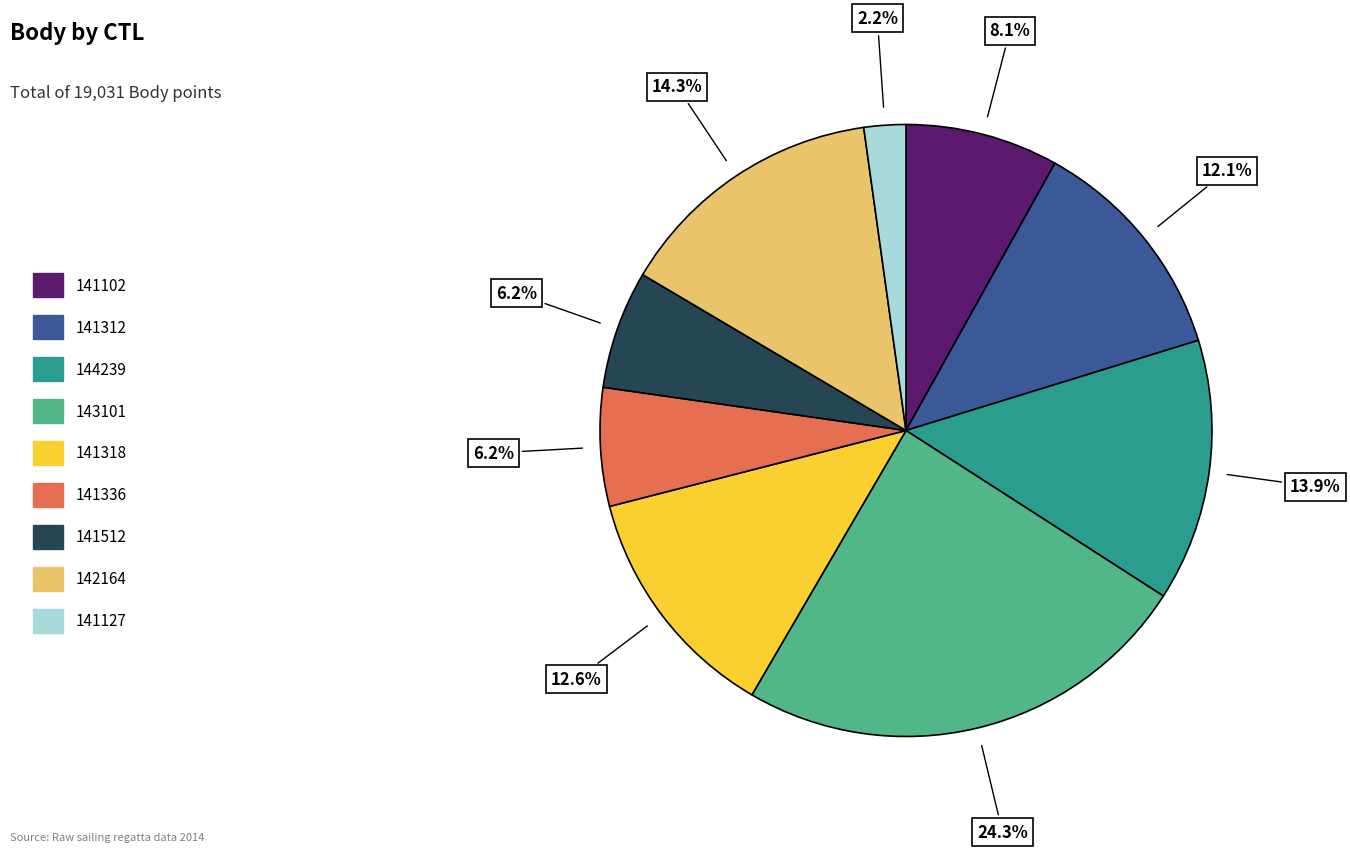

The 141102 slice represents 8% of the pie. True or false?

True